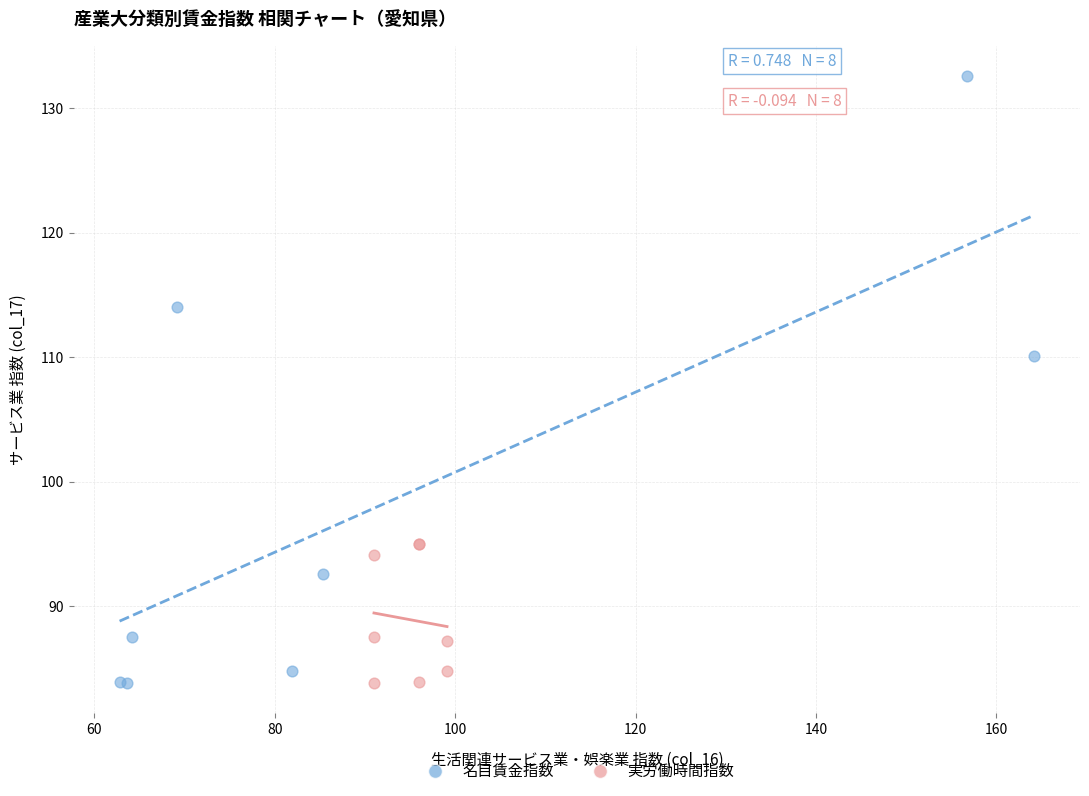

Which series has the largest Y range (max minus min)?

名目賃金指数